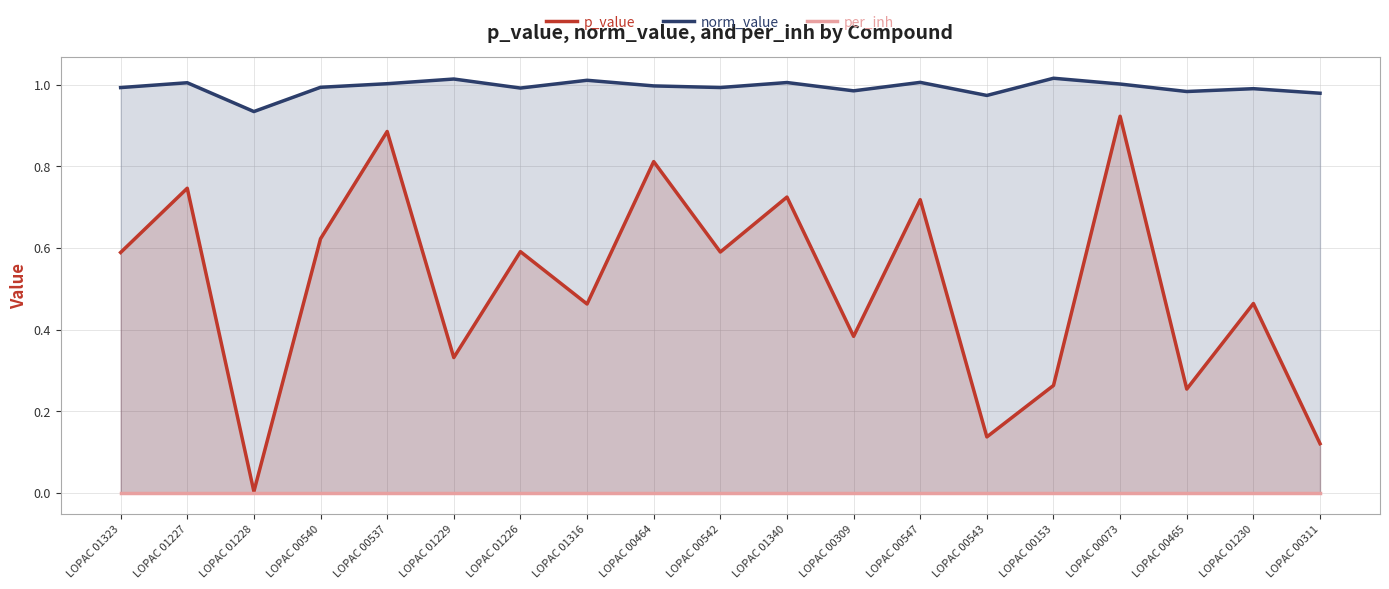

The value of norm_value at LOPAC 00540 is 1.0. True or false?

True